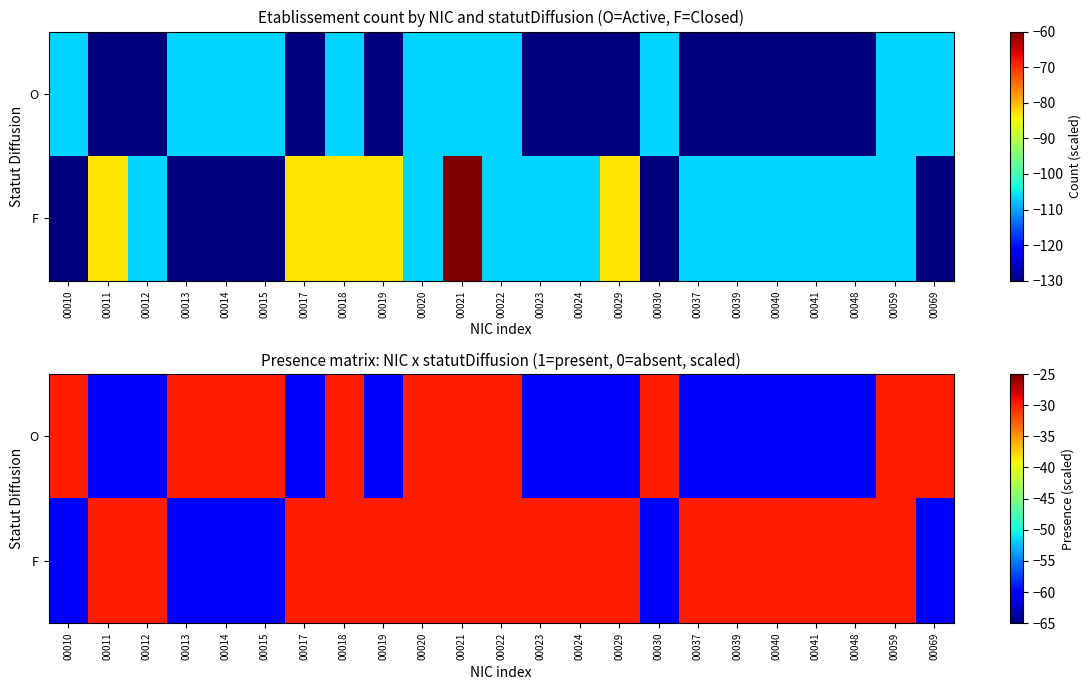

Which series has the largest total across all categories?

F